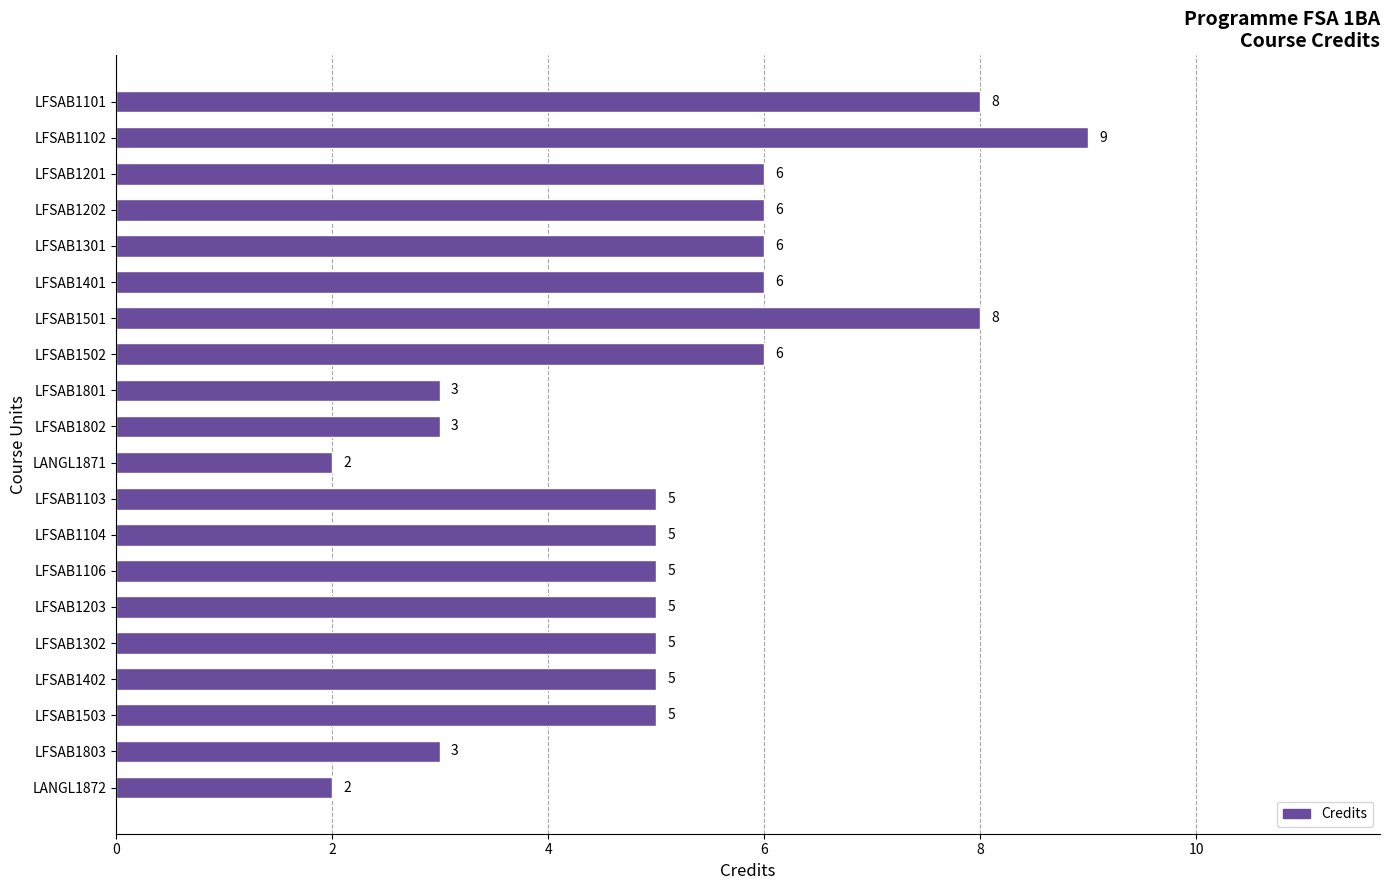

Count the values in the range 5 to 6.

12